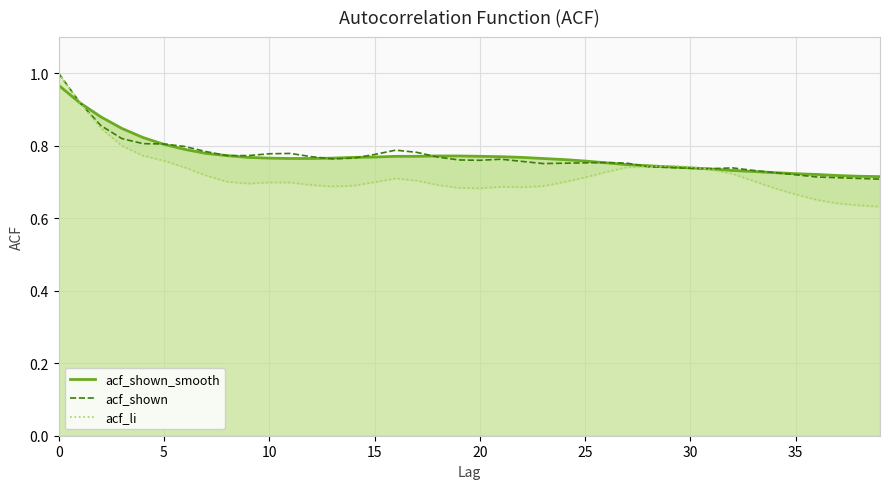

Which series has the largest range (max minus min)?

acf_li